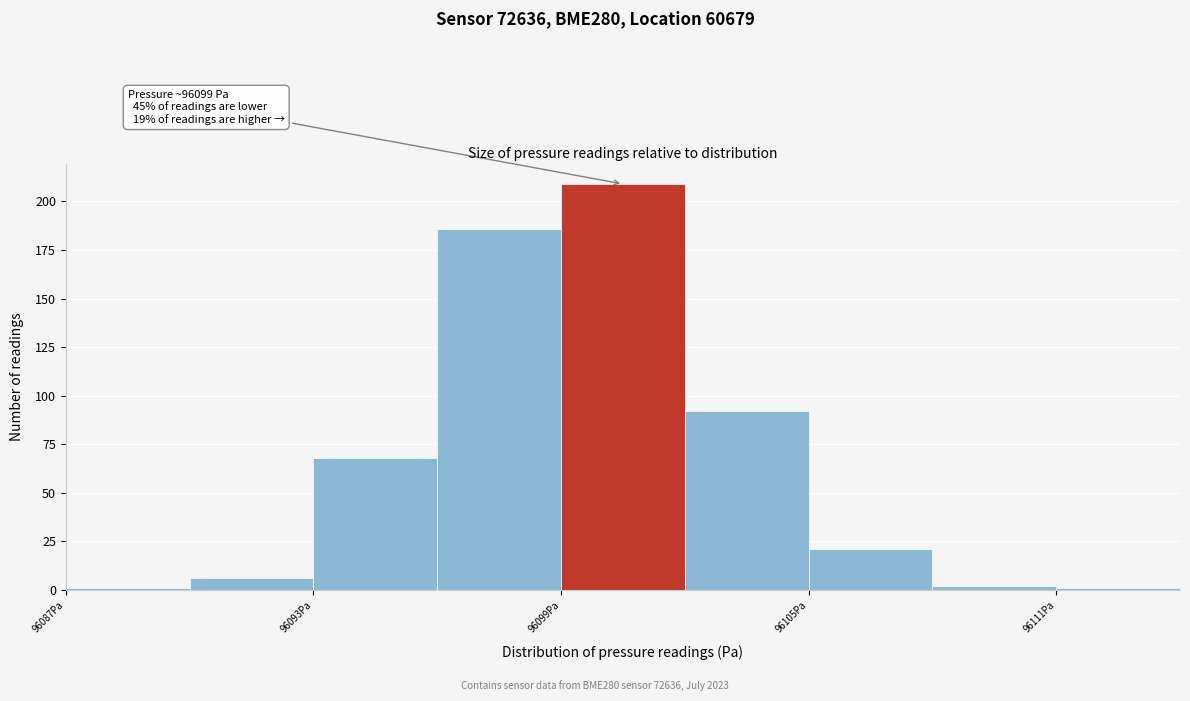

Around what value on the x-axis is the tallest bar? Give the approximate position of its centre, as read against the axis.

96101